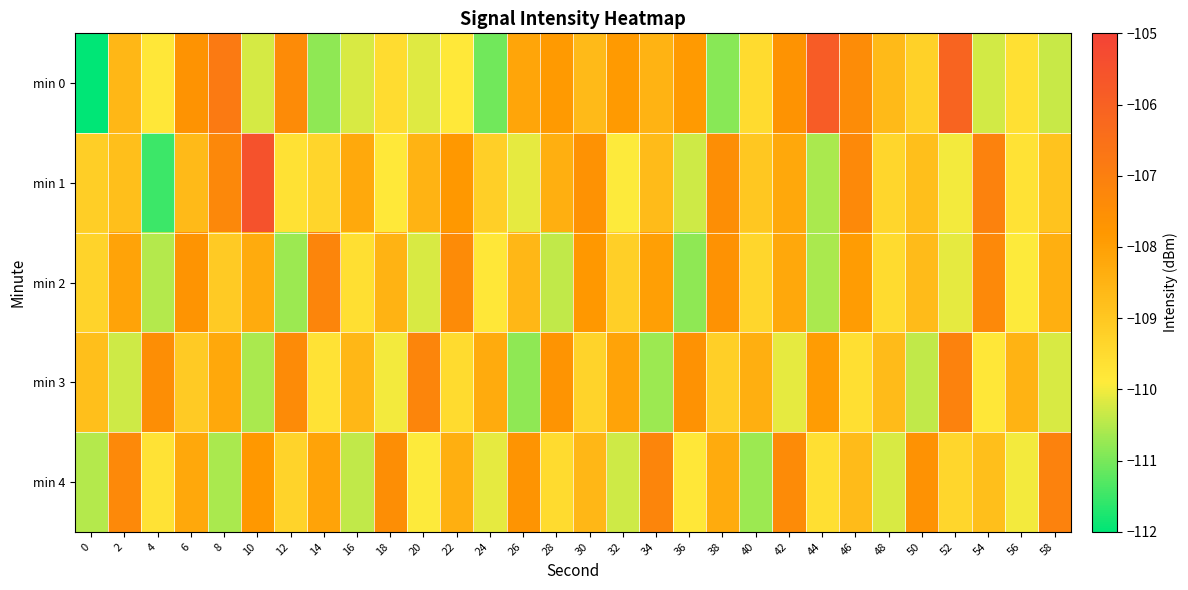

What is the total value across all series at 42?

-541.6